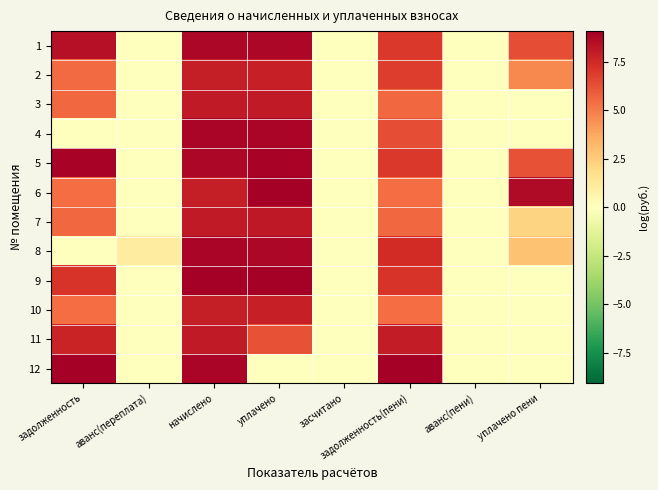

Reading left to right, extract all data points from this chart.

1: задолженность=8.4	аванс(переплата)=0.0	начислено=8.8	уплачено=8.8	засчитано=0.0	задолженность(пени)=7.0	аванс(пени)=0.0	уплачено пени=6.4
2: задолженность=5.5	аванс(переплата)=0.0	начислено=7.9	уплачено=7.8	засчитано=0.0	задолженность(пени)=6.8	аванс(пени)=0.0	уплачено пени=4.6
3: задолженность=5.6	аванс(переплата)=0.0	начислено=8.1	уплачено=8.0	засчитано=0.0	задолженность(пени)=5.6	аванс(пени)=0.0	уплачено пени=0.0
4: задолженность=0.0	аванс(переплата)=0.0	начислено=8.8	уплачено=8.8	засчитано=0.0	задолженность(пени)=6.3	аванс(пени)=0.0	уплачено пени=0.0
5: задолженность=8.9	аванс(переплата)=0.0	начислено=8.8	уплачено=8.9	засчитано=0.0	задолженность(пени)=7.0	аванс(пени)=0.0	уплачено пени=6.2
6: задолженность=5.4	аванс(переплата)=0.0	начислено=7.9	уплачено=9.8	засчитано=0.0	задолженность(пени)=5.4	аванс(пени)=0.0	уплачено пени=8.6
7: задолженность=5.6	аванс(переплата)=0.0	начислено=8.1	уплачено=8.1	засчитано=0.0	задолженность(пени)=5.6	аванс(пени)=0.0	уплачено пени=2.3
8: задолженность=0.0	аванс(переплата)=1.0	начислено=8.8	уплачено=8.8	засчитано=0.0	задолженность(пени)=7.4	аванс(пени)=0.0	уплачено пени=2.9
9: задолженность=7.1	аванс(переплата)=0.0	начислено=9.6	уплачено=9.6	засчитано=0.0	задолженность(пени)=7.1	аванс(пени)=0.0	уплачено пени=0.0
10: задолженность=5.4	аванс(переплата)=0.0	начислено=7.9	уплачено=7.9	засчитано=0.0	задолженность(пени)=5.4	аванс(пени)=0.0	уплачено пени=0.0
11: задолженность=7.7	аванс(переплата)=0.0	начислено=8.1	уплачено=6.2	засчитано=0.0	задолженность(пени)=8.0	аванс(пени)=0.0	уплачено пени=0.0
12: задолженность=11.0	аванс(переплата)=0.0	начислено=8.8	уплачено=0.0	засчитано=0.0	задолженность(пени)=11.0	аванс(пени)=0.0	уплачено пени=0.0